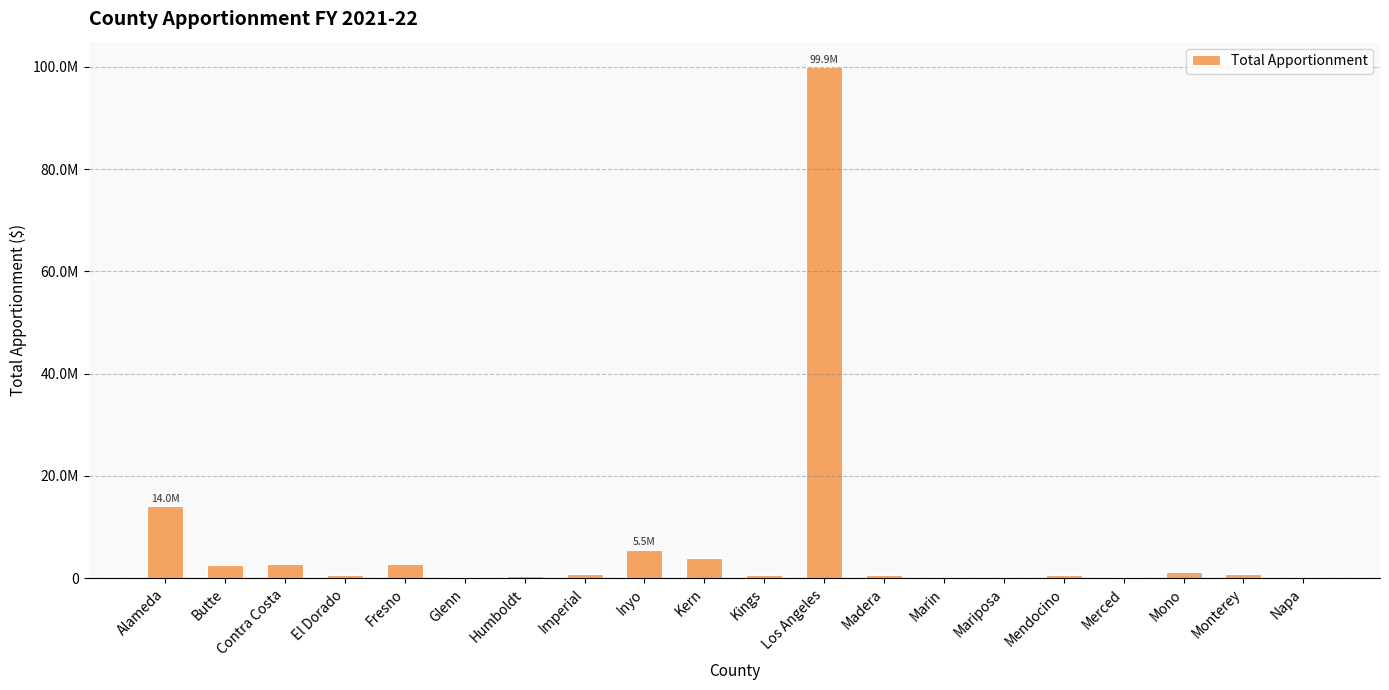

True or false: the data shows 125591 at Mariposa.

True